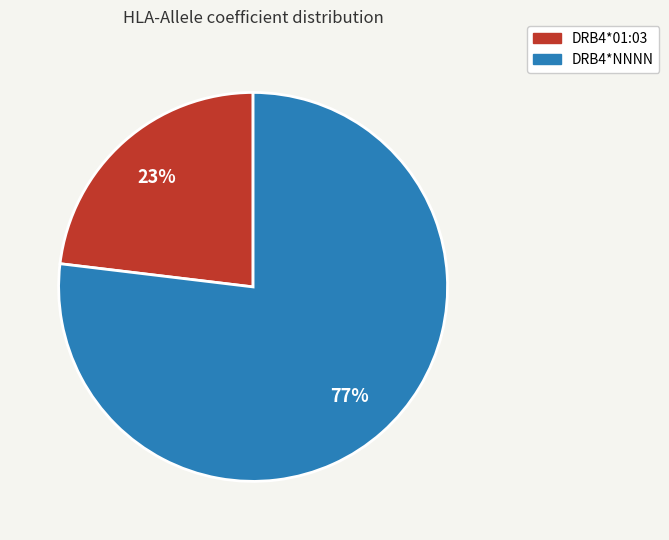

Combined, do DRB4*NNNN and DRB4*01:03 account for over 50%?

Yes